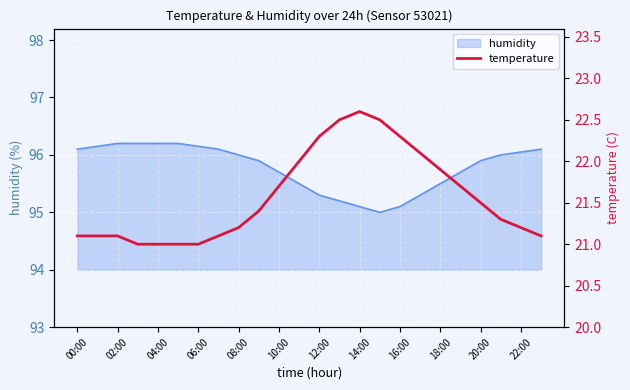

True or false: humidity has a value of 95.7 at 10:00.

True